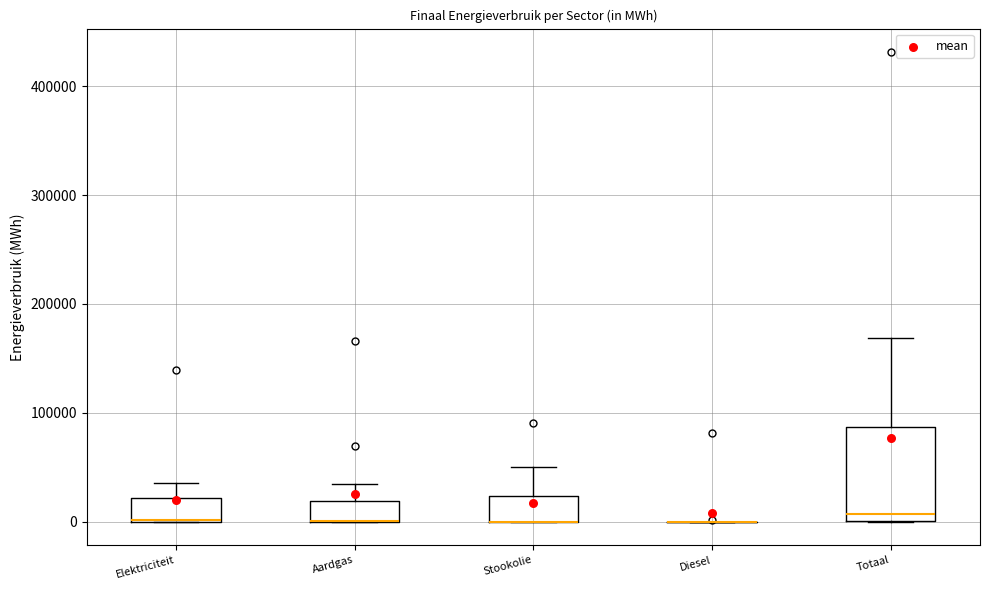

Comparing the boxes themselves (not the whiskers), which one is the tallest?

Totaal